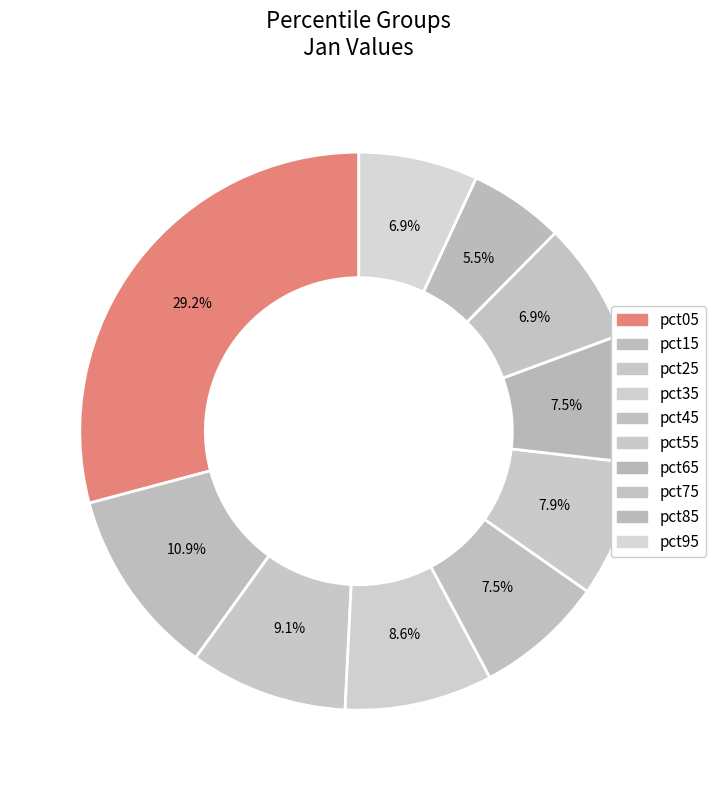

What is the total percentage of pct15 and pct95?

17.8%